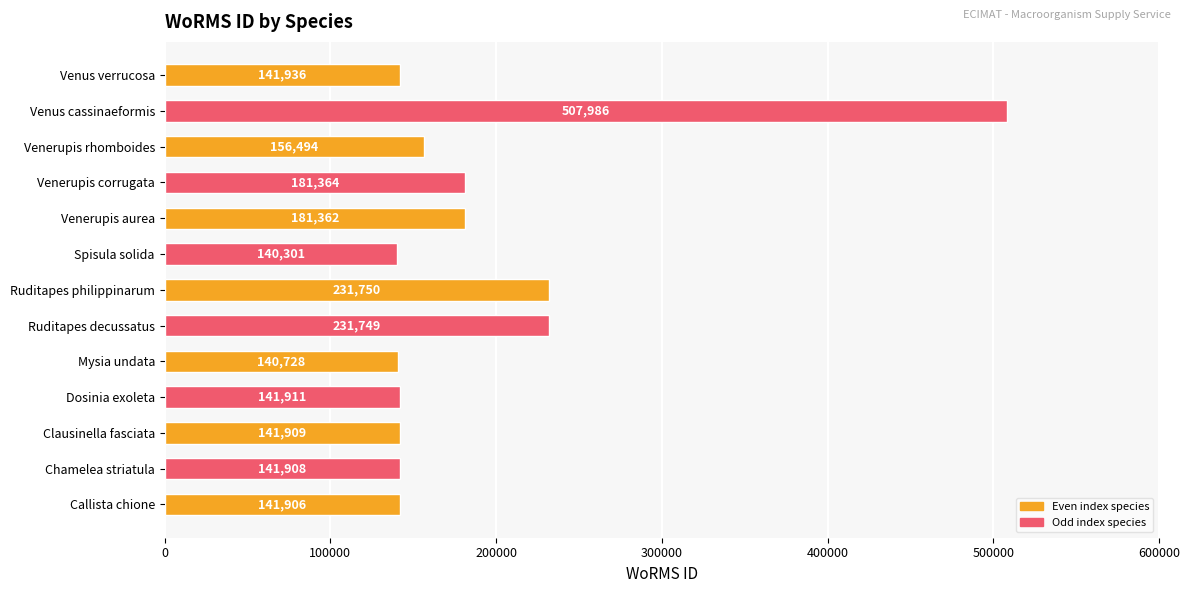

What is the difference between the values at Venerupis rhomboides and Venerupis corrugata?

24870